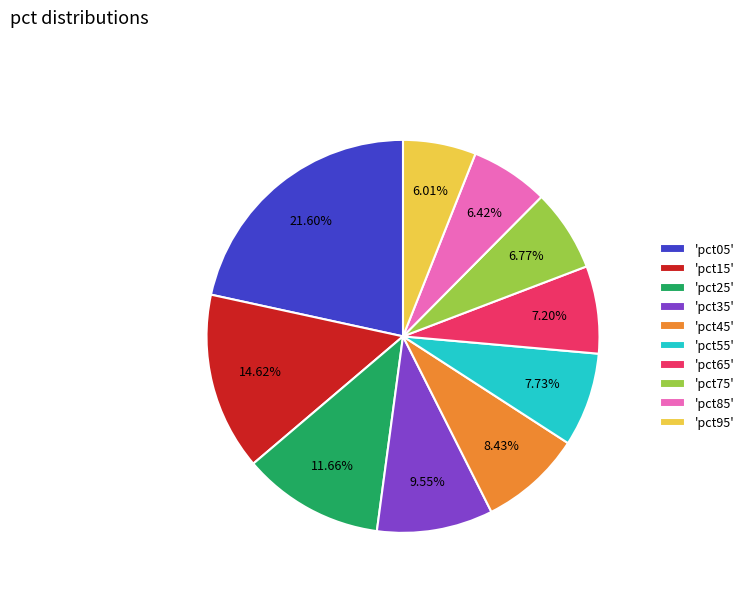

Count the number of slices in the pie.

10